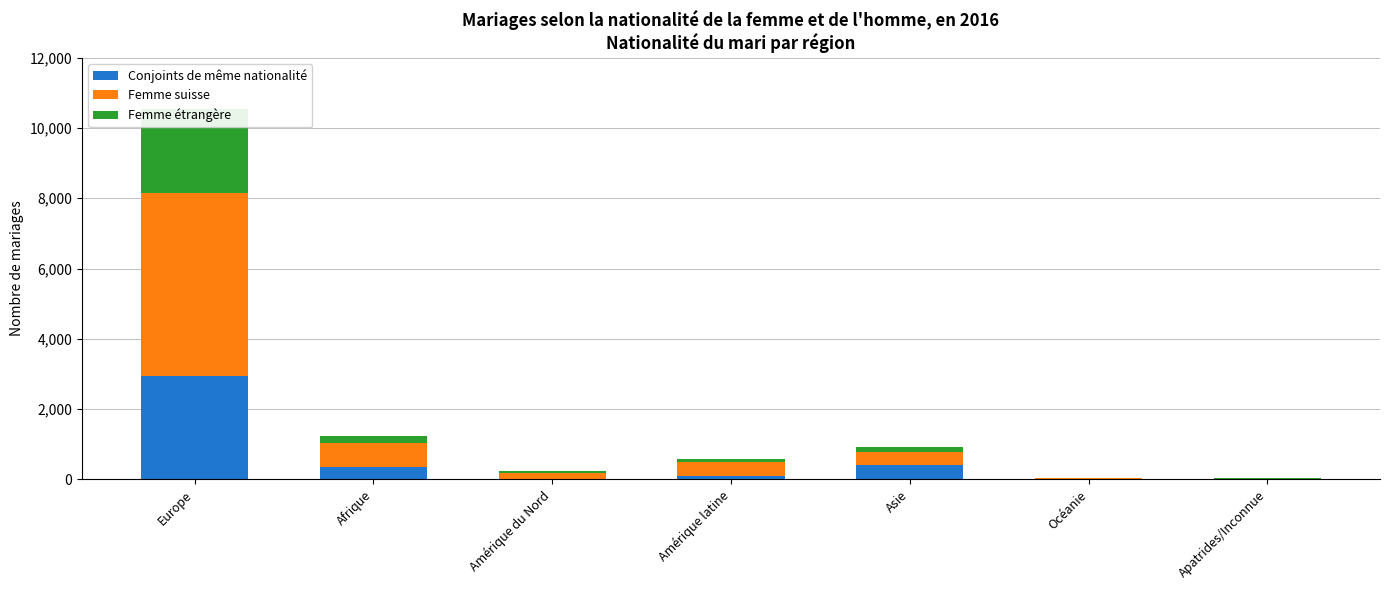

How many bars are there in total?

21